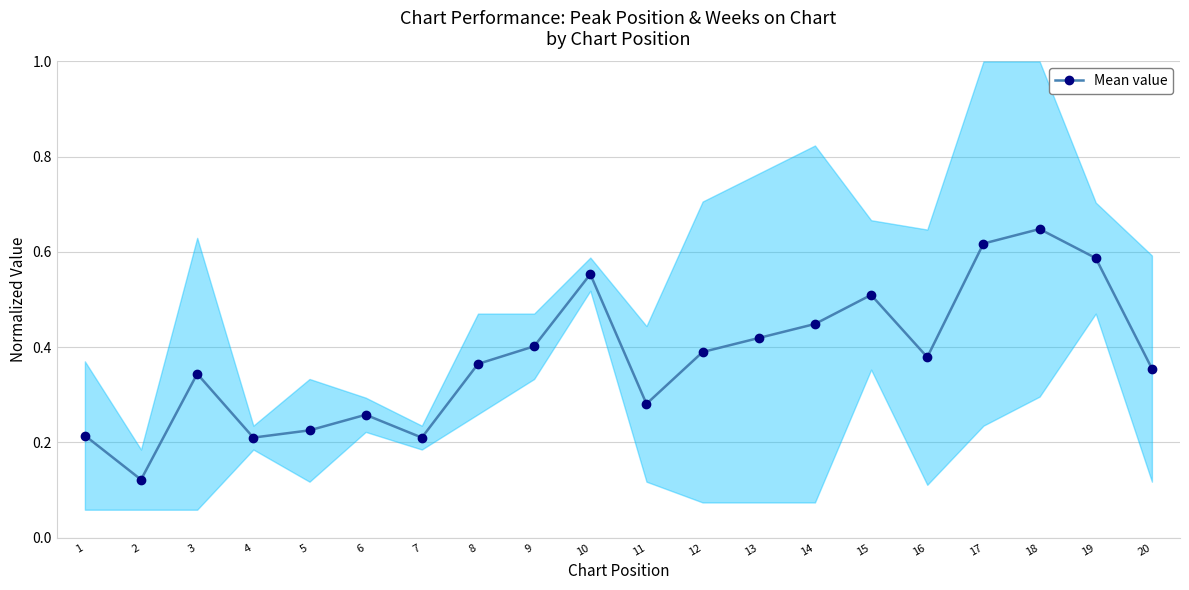

How many points are higher than both their immediate neighbors (excluding endpoints)?

5